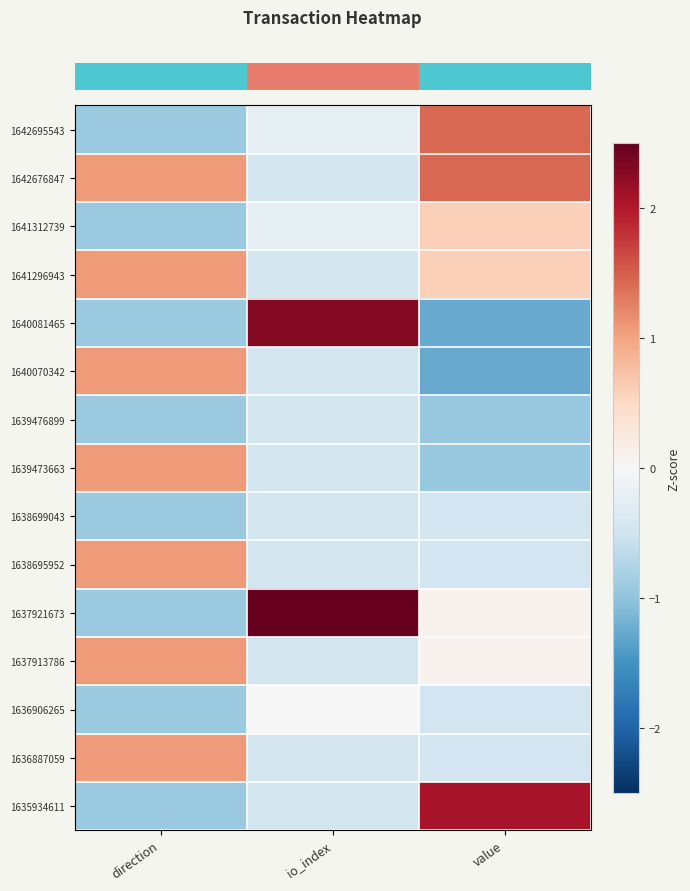

How many series are shown in this chart?

15